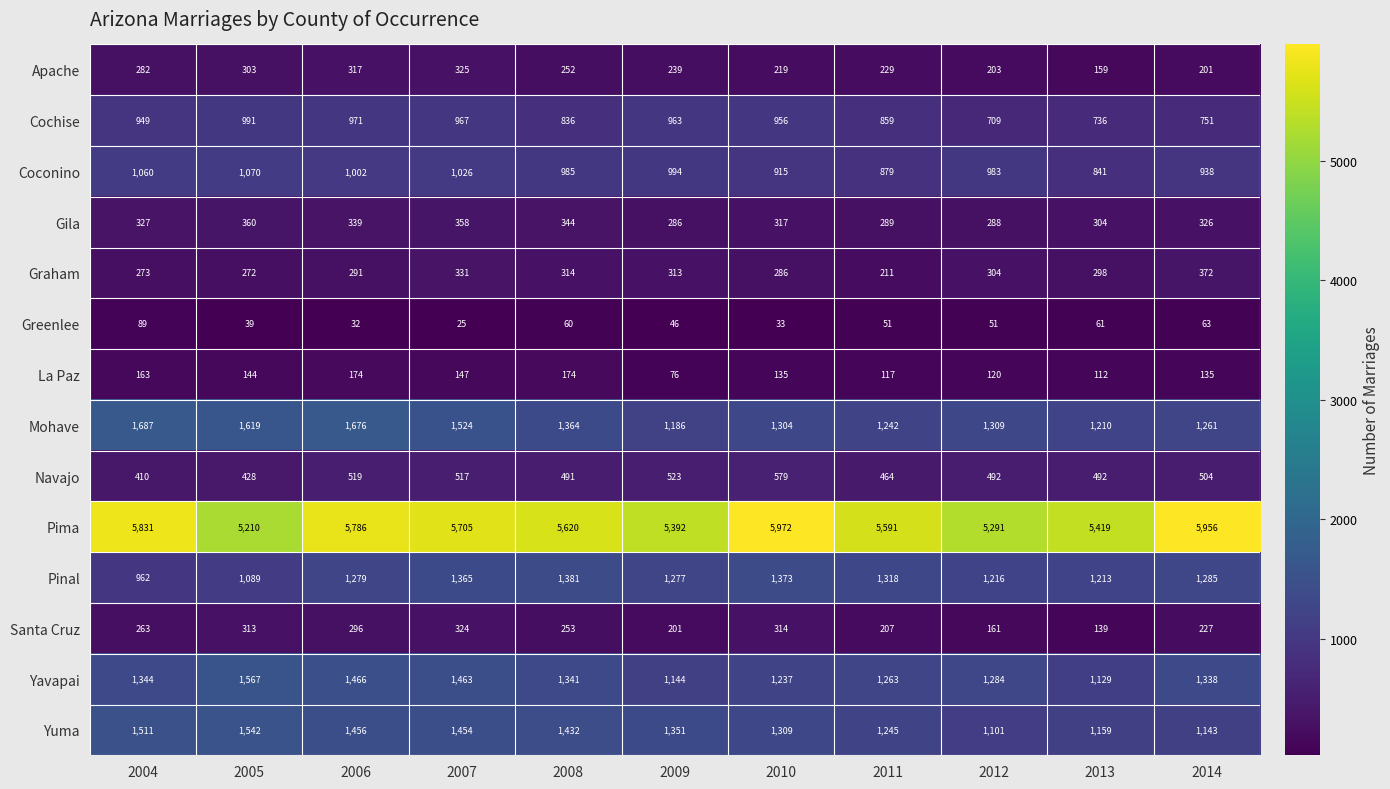

Which series has the widest spread of values?

Pima